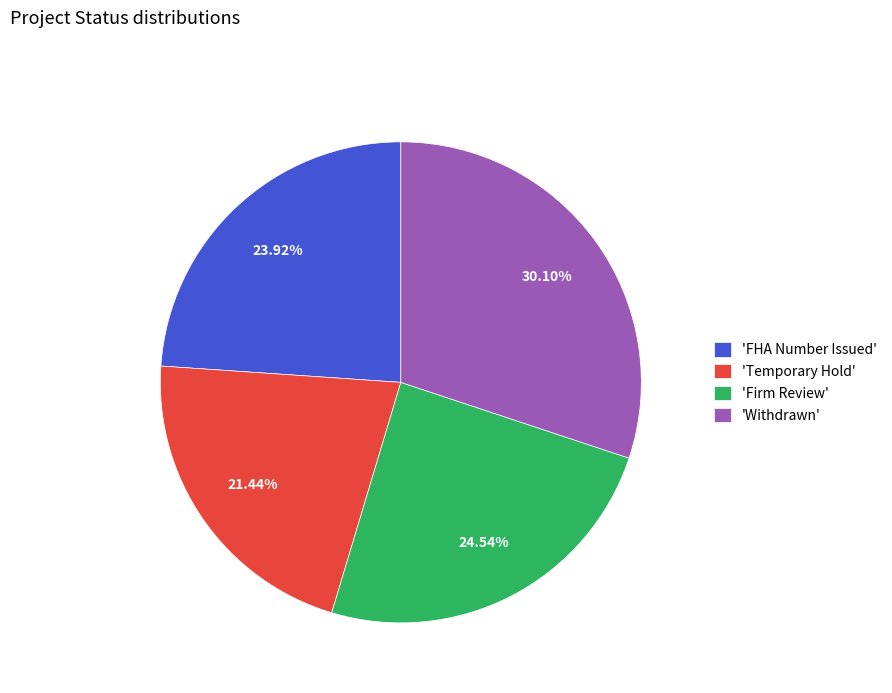

Rank the categories by value from lowest to highest.

'Temporary Hold', 'FHA Number Issued', 'Firm Review', 'Withdrawn'